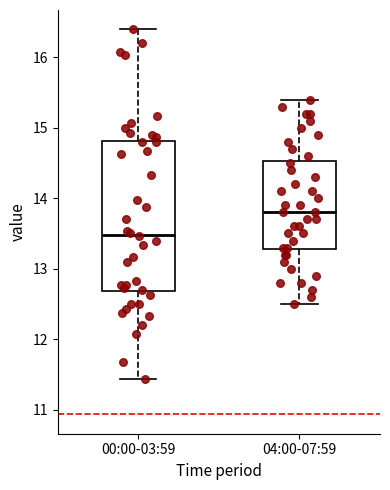

Reading left to right, read every box against the y-axis: the position of its median line, the range the box covers, and the ends of its whiskers. The values are not printed on the chart, so give them approximately, as read against the axis.

00:00-03:59: median 13.5, box 12.7 to 14.8, whiskers 11.4 to 16.4
04:00-07:59: median 13.8, box 13.3 to 14.5, whiskers 12.5 to 15.4